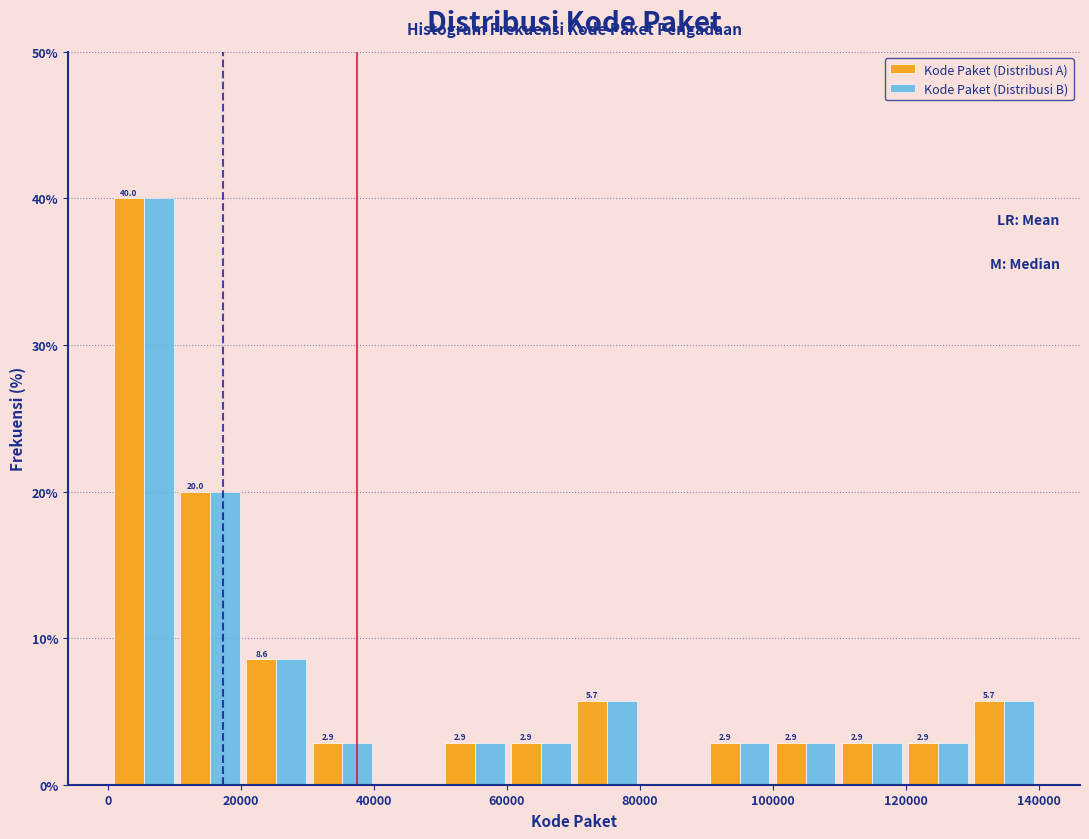

In the Kode Paket (Distribusi A) series, which range on the x-axis has the tallest bar?

0 to 10000